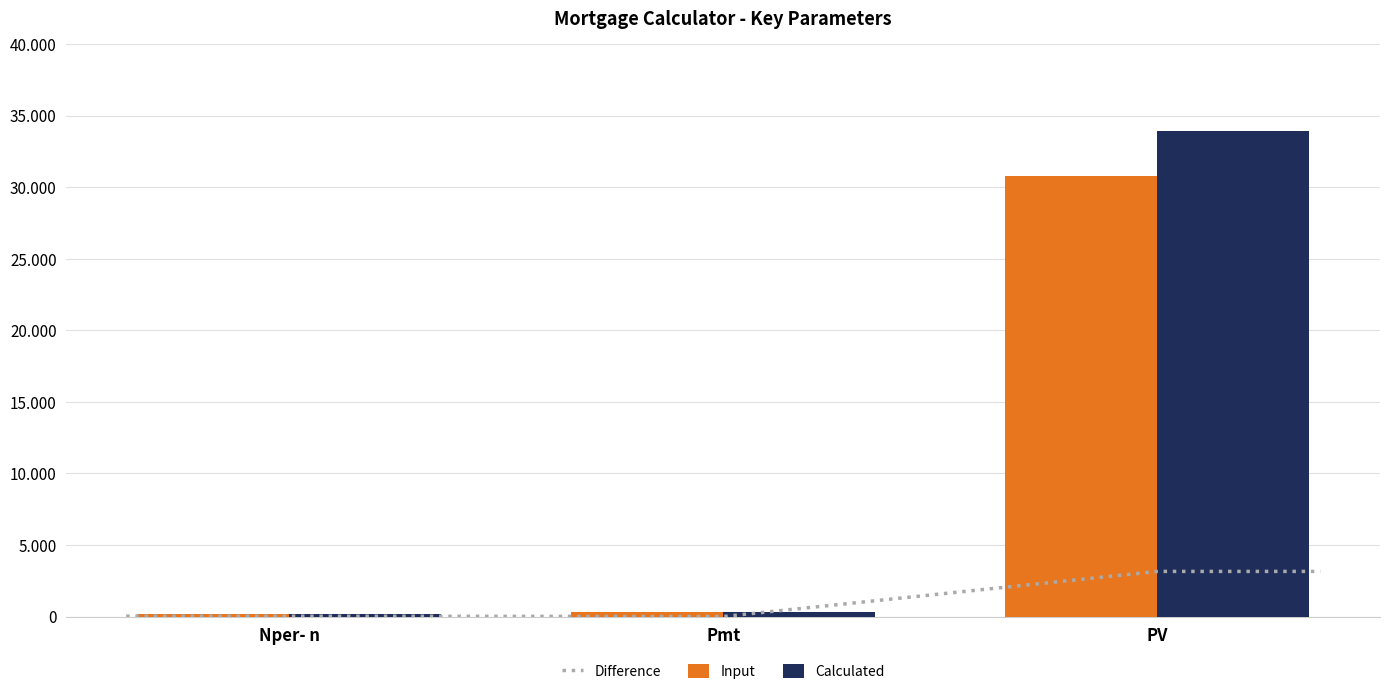

What is the difference between the maximum and minimum values in the Calculated series?

33907.7